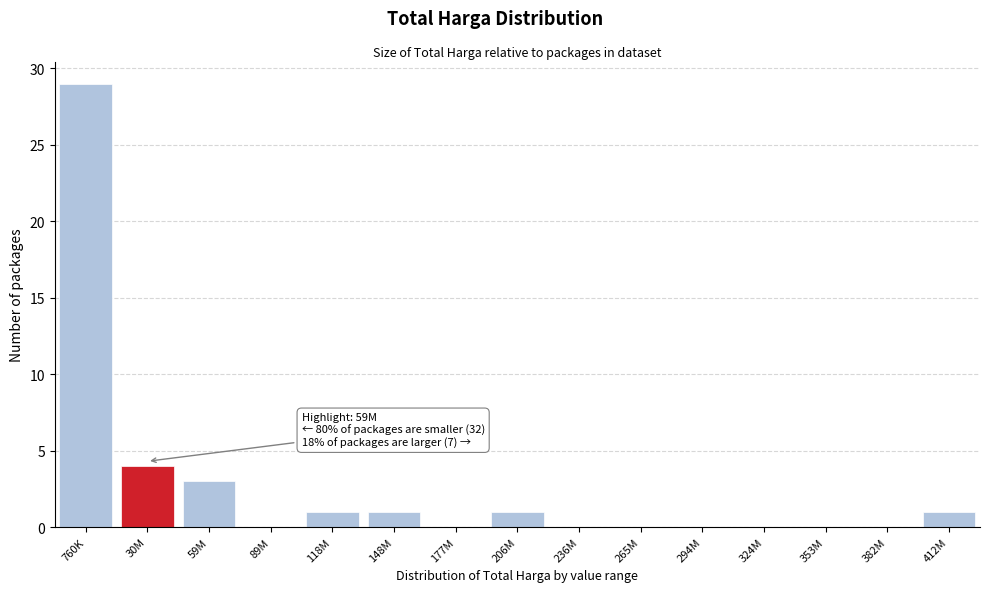

Reading left to right, what are all the values shown in this chart?

760K=29	30M=4	59M=3	89M=0	118M=1	148M=1	177M=0	206M=1	236M=0	265M=0	294M=0	324M=0	353M=0	382M=0	412M=1